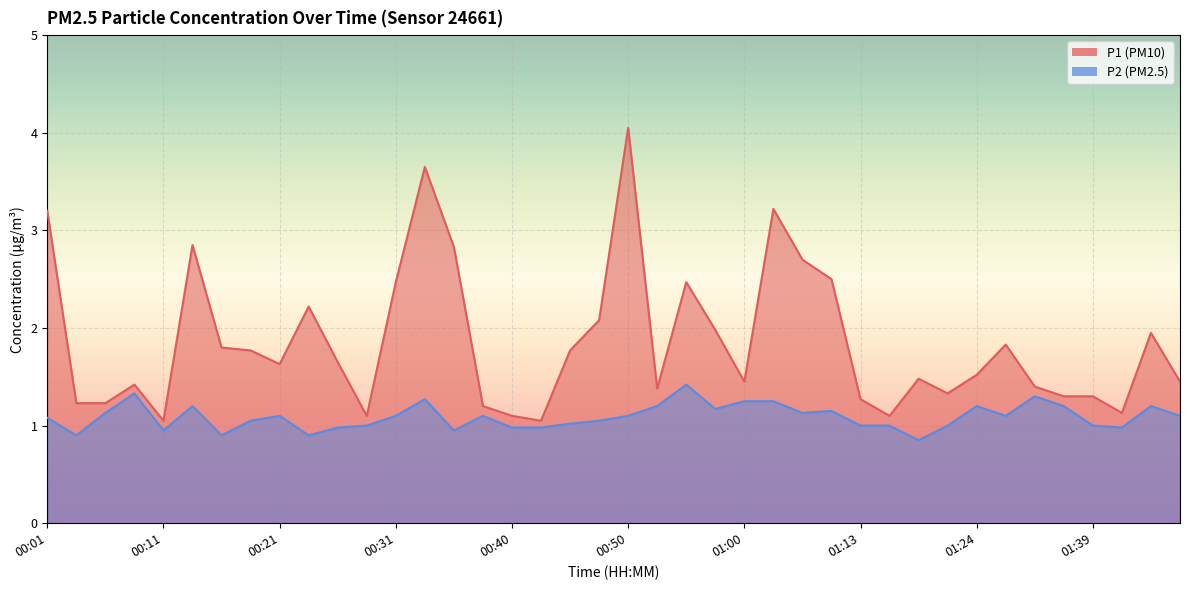

List the labels in order of P2 value, smallest first.

01:18, 00:04, 00:16, 00:23, 00:11, 00:35, 00:26, 00:40, 00:43, 01:42, 00:28, 01:13, 01:16, 01:21, 01:39, 00:45, 00:18, 00:48, 00:01, 00:21, 00:31, 00:38, 00:50, 01:29, 01:46, 00:06, 01:05, 01:07, 00:57, 00:14, 00:53, 01:24, 01:37, 01:44, 01:00, 01:02, 00:33, 01:34, 00:09, 00:55